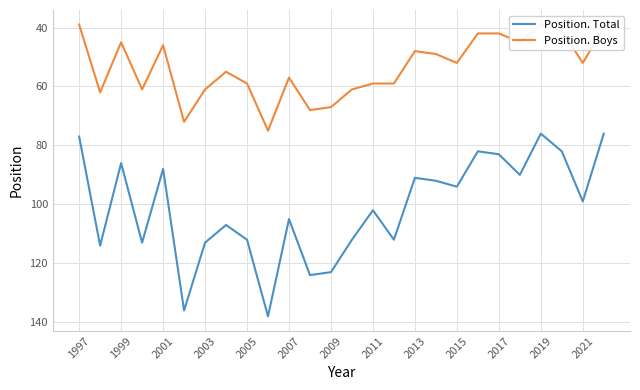

Reading left to right, transcribe all the data shown in this chart.

Position. Total: 77	114	86	113	88	136	113	107	112	138	105	124	123	112	102	112	91	92	94	82	83	90	76	82	99	76
Position. Boys: 39	62	45	61	46	72	61	55	59	75	57	68	67	61	59	59	48	49	52	42	42	45	39	41	52	40